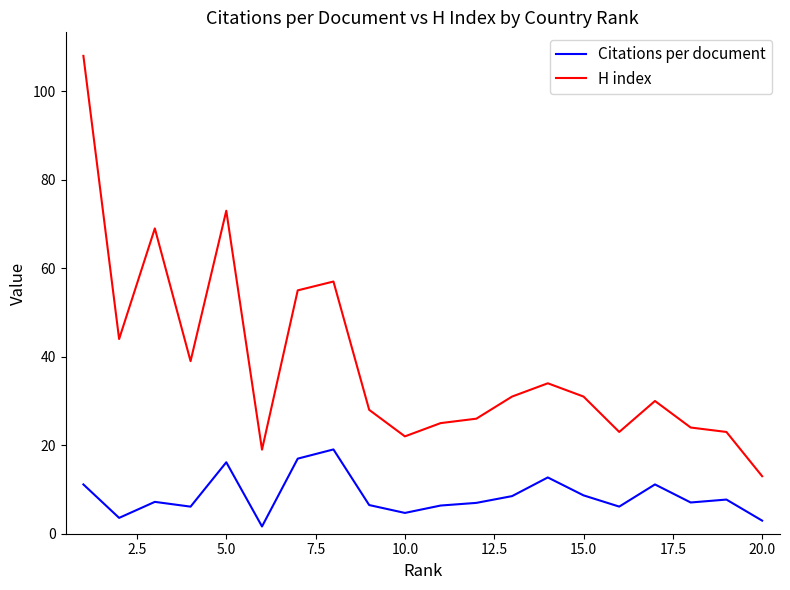

Rank the series by their maximum value, from lowest to highest.

Citations per document, H index